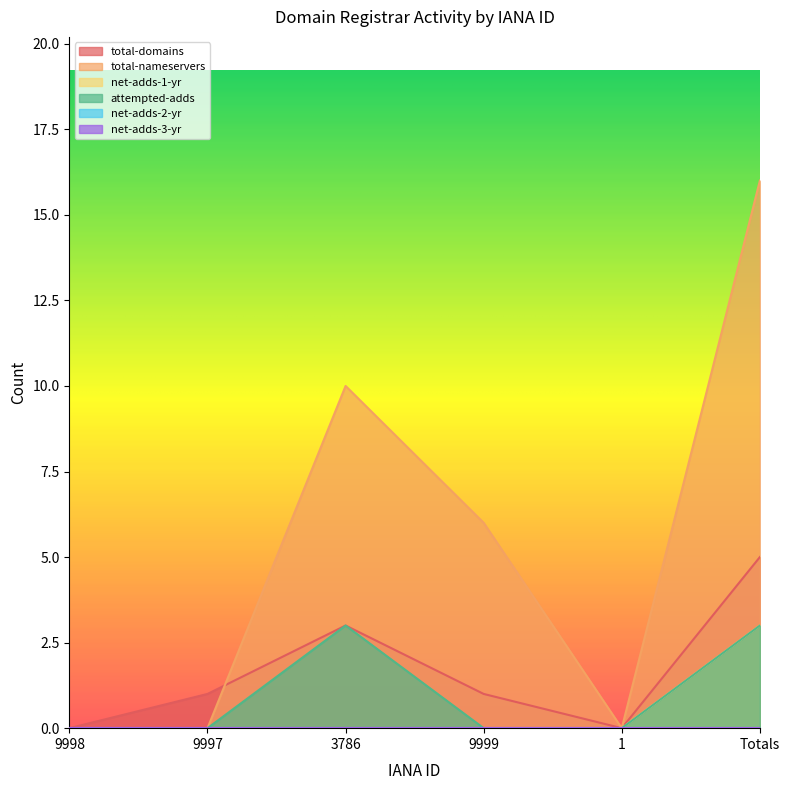

What is the label of the 5th point from the left?

1